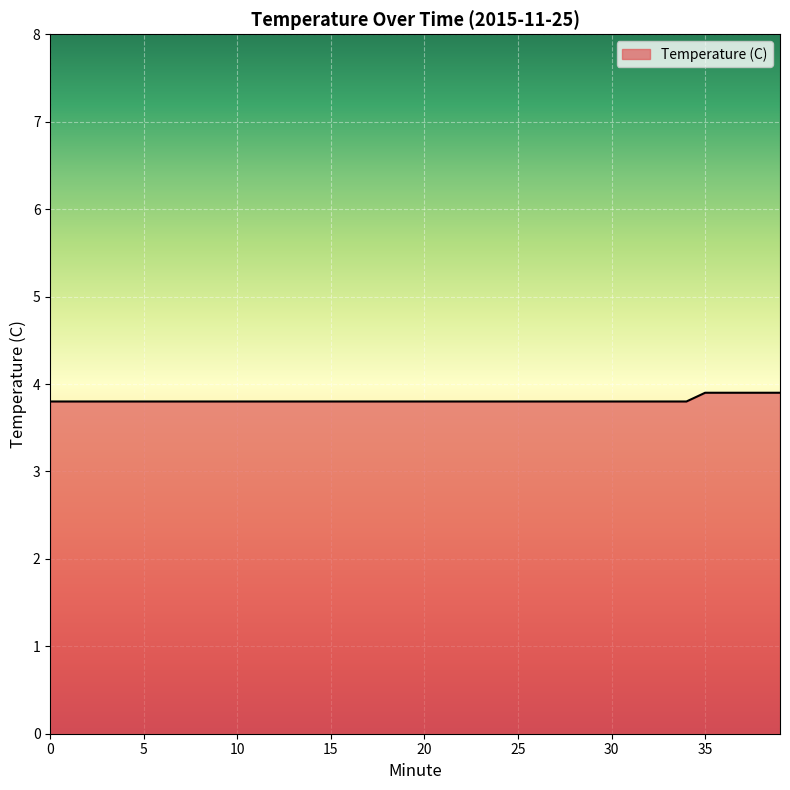

How many lines are shown in the chart?

1